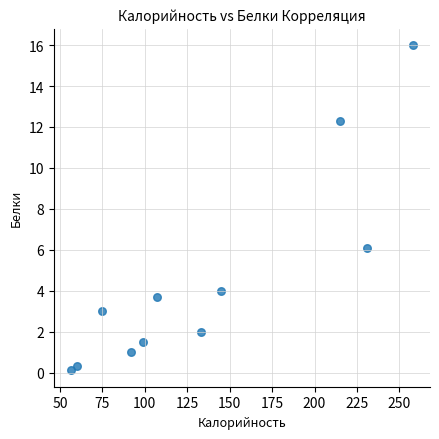

What Y value in the scatter plot is closest to 8?

6.1